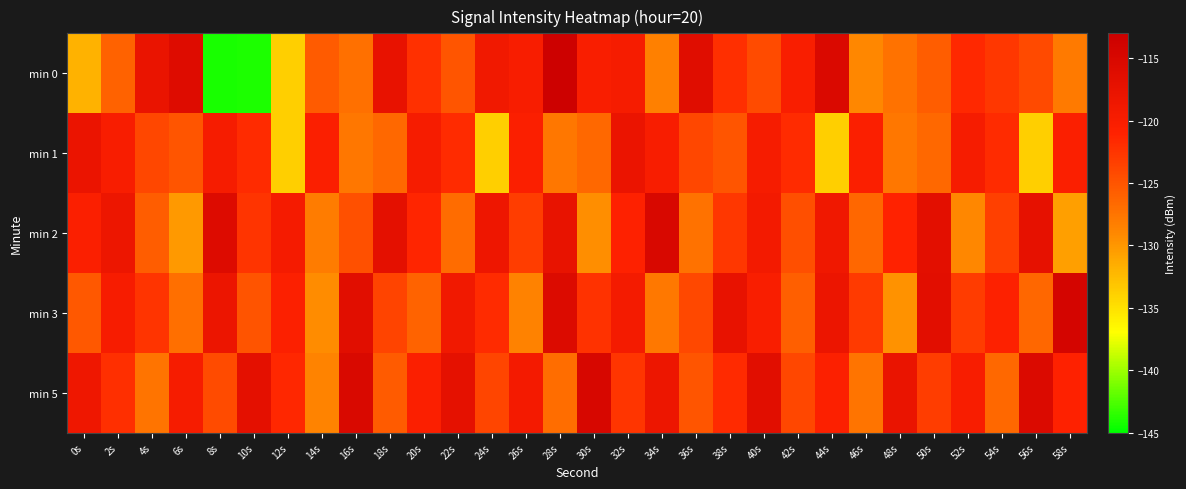

Rank the series at 48s from highest to lowest value.

min 5, min 2, min 0, min 1, min 3